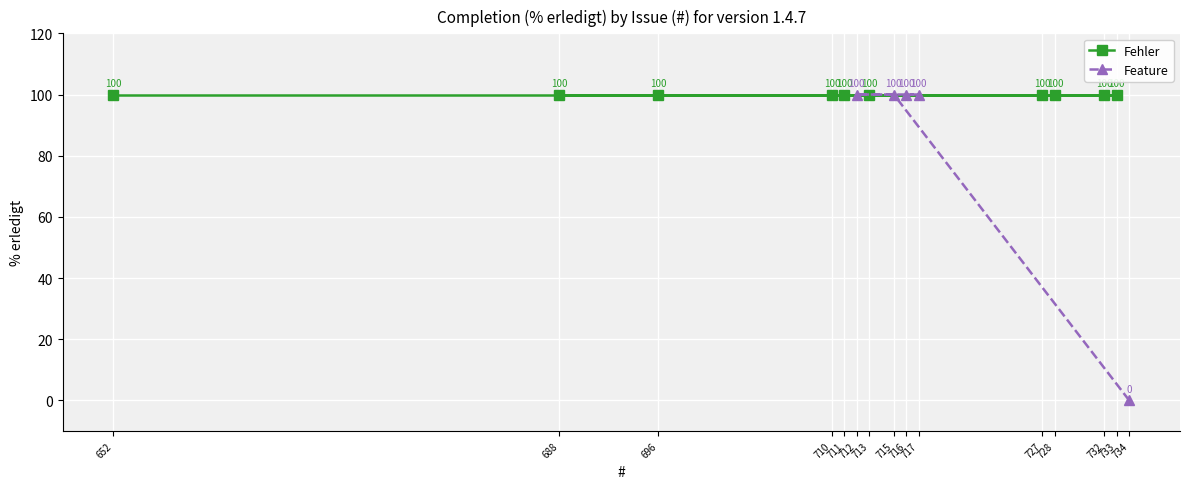

What is the ratio of the value at 711 to the value at 727?

1.0